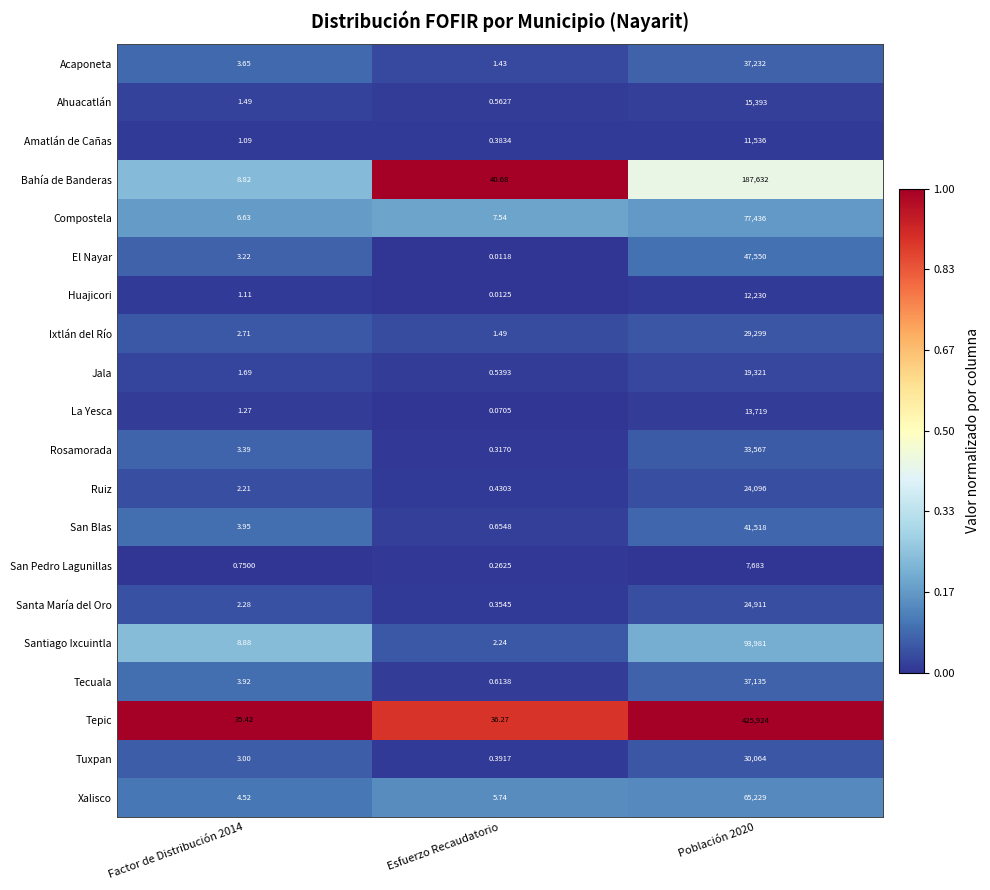

Which series has the largest total across all categories?

Tepic